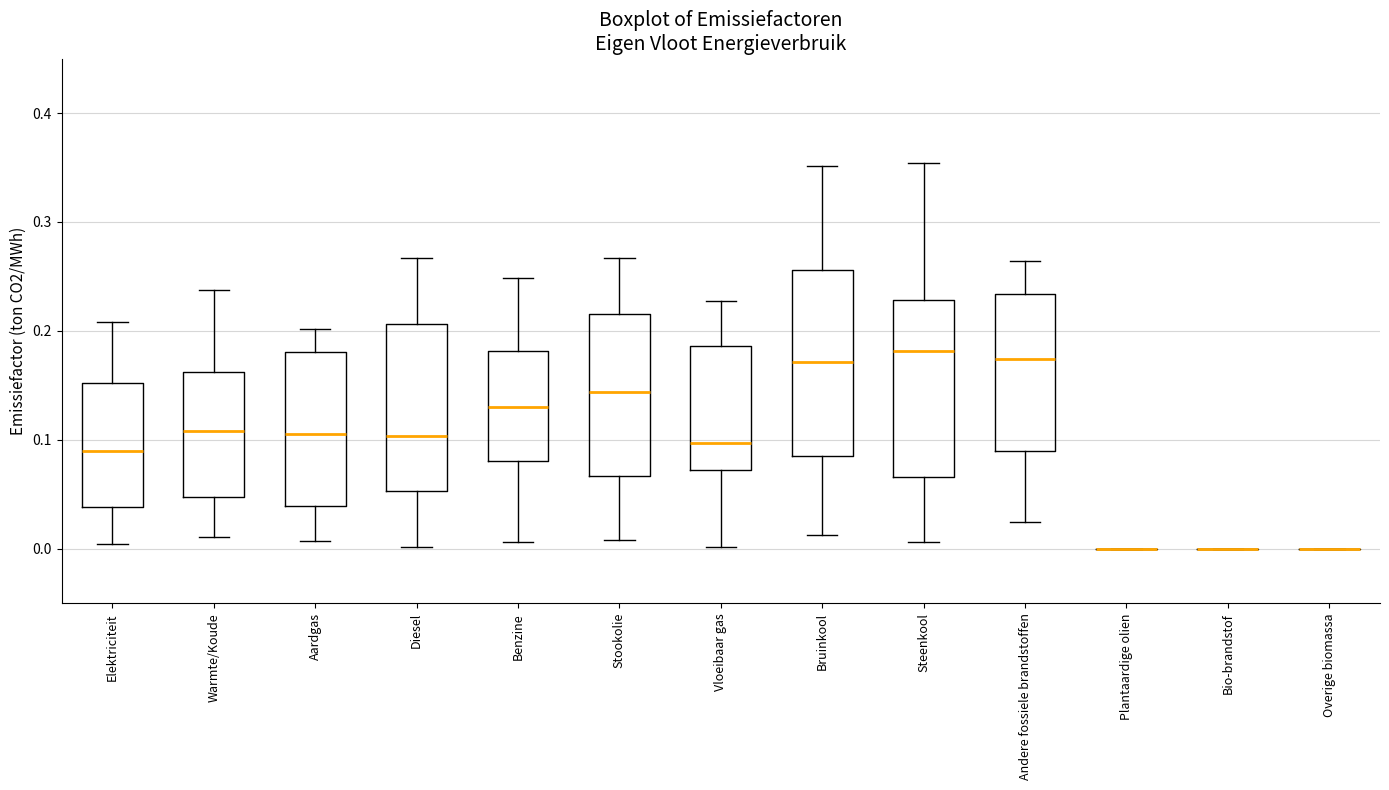

Reading left to right, transcribe this box plot: for each box, give where its median line is, the range the box spans, and where its two whiskers end, as read against the y-axis. The values are not printed on the chart, so give them approximately, as read against the axis.

Elektriciteit: median 0.09, box 0.04 to 0.15, whiskers 0.00 to 0.21
Warmte/Koude: median 0.11, box 0.05 to 0.16, whiskers 0.01 to 0.24
Aardgas: median 0.11, box 0.04 to 0.18, whiskers 0.01 to 0.20
Diesel: median 0.10, box 0.05 to 0.21, whiskers 0.00 to 0.27
Benzine: median 0.13, box 0.08 to 0.18, whiskers 0.01 to 0.25
Stookolie: median 0.14, box 0.07 to 0.22, whiskers 0.01 to 0.27
Vloeibaar gas: median 0.10, box 0.07 to 0.19, whiskers 0.00 to 0.23
Bruinkool: median 0.17, box 0.08 to 0.26, whiskers 0.01 to 0.35
Steenkool: median 0.18, box 0.07 to 0.23, whiskers 0.01 to 0.35
Andere fossiele brandstoffen: median 0.17, box 0.09 to 0.23, whiskers 0.02 to 0.26
Plantaardige olien: box collapsed to a line at 0.00, whiskers 0.00 to 0.00
Bio-brandstof: box collapsed to a line at 0.00, whiskers 0.00 to 0.00
Overige biomassa: box collapsed to a line at 0.00, whiskers 0.00 to 0.00